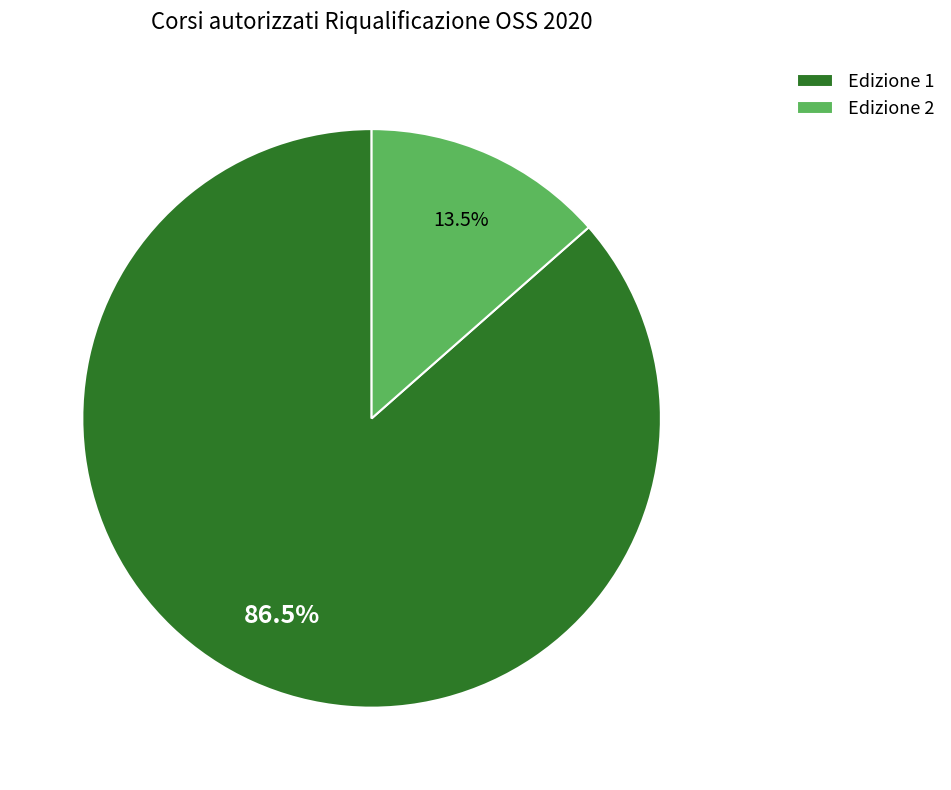

Which category accounts for the majority?

Edizione 1